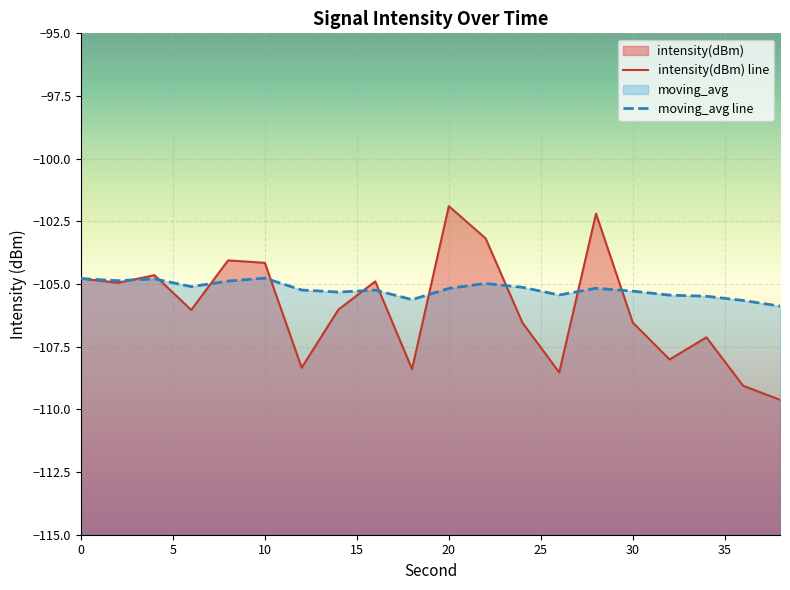

True or false: intensity(dBm) has a value of -106.5 at 24.

True